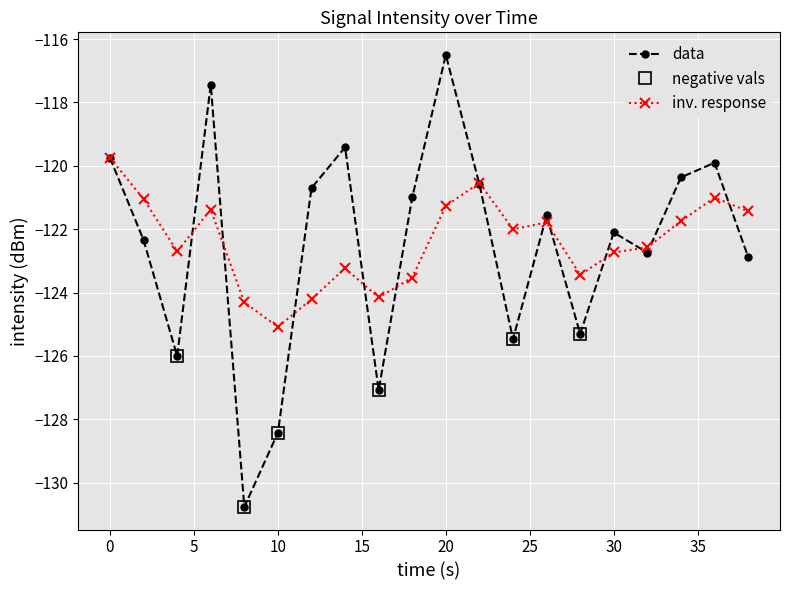

True or false: data has a value of -128.4 at 10.

True